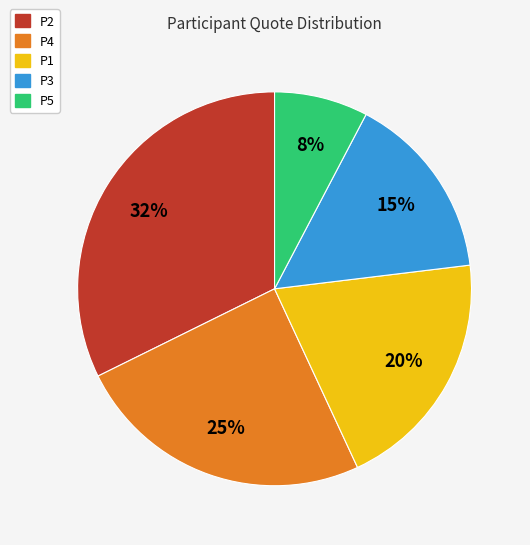

Which has a higher value, P2 or P4?

P2